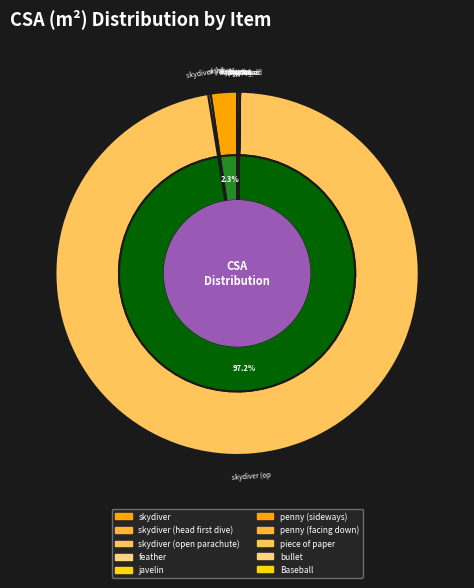

Which has a higher value, skydiver or javelin?

skydiver